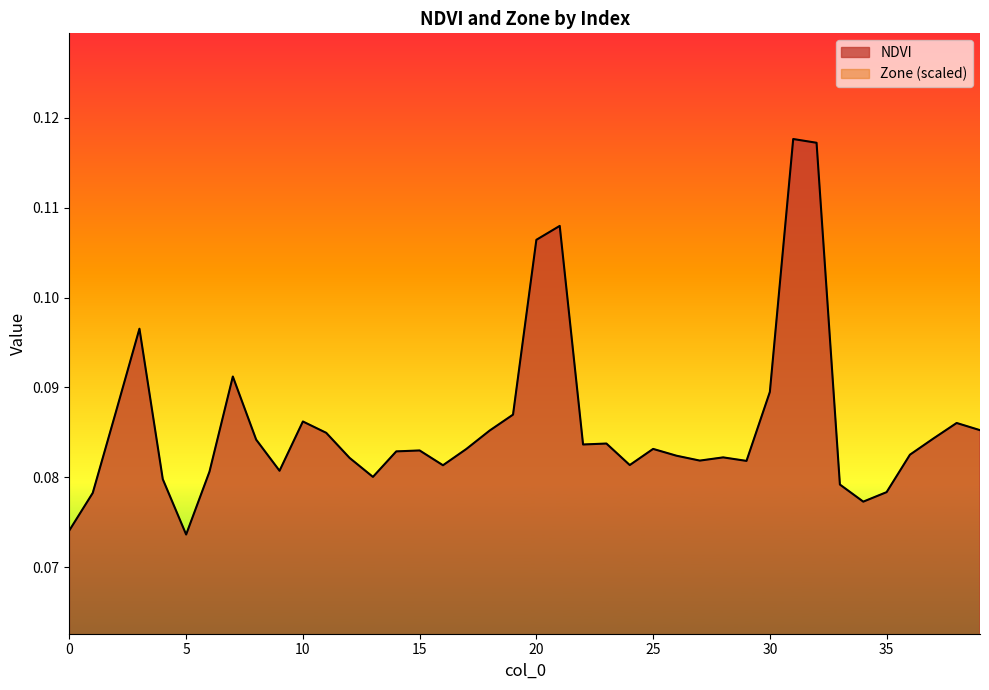

What is the difference between the maximum and second lowest values in the Zone series?

0.1